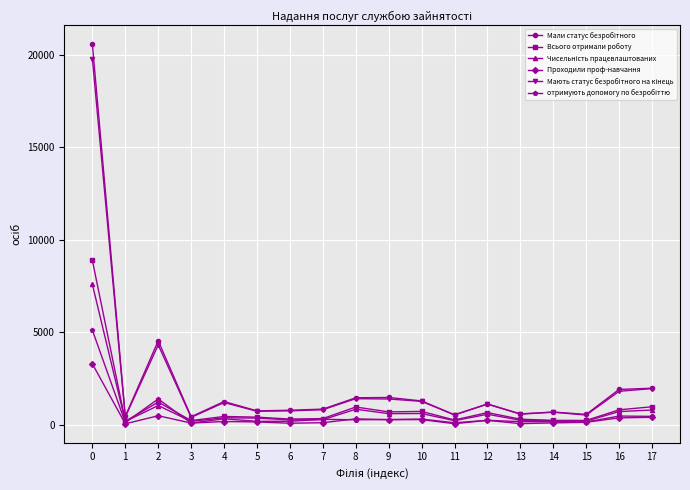

At which category does Всього отримали роботу reach its first local valley?

1